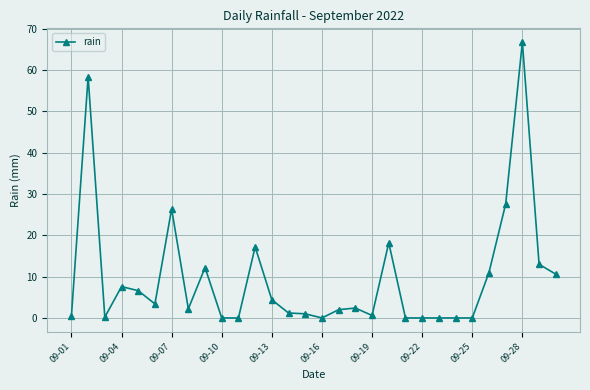

True or false: there are more than 1 points higher than both neighbors.

True